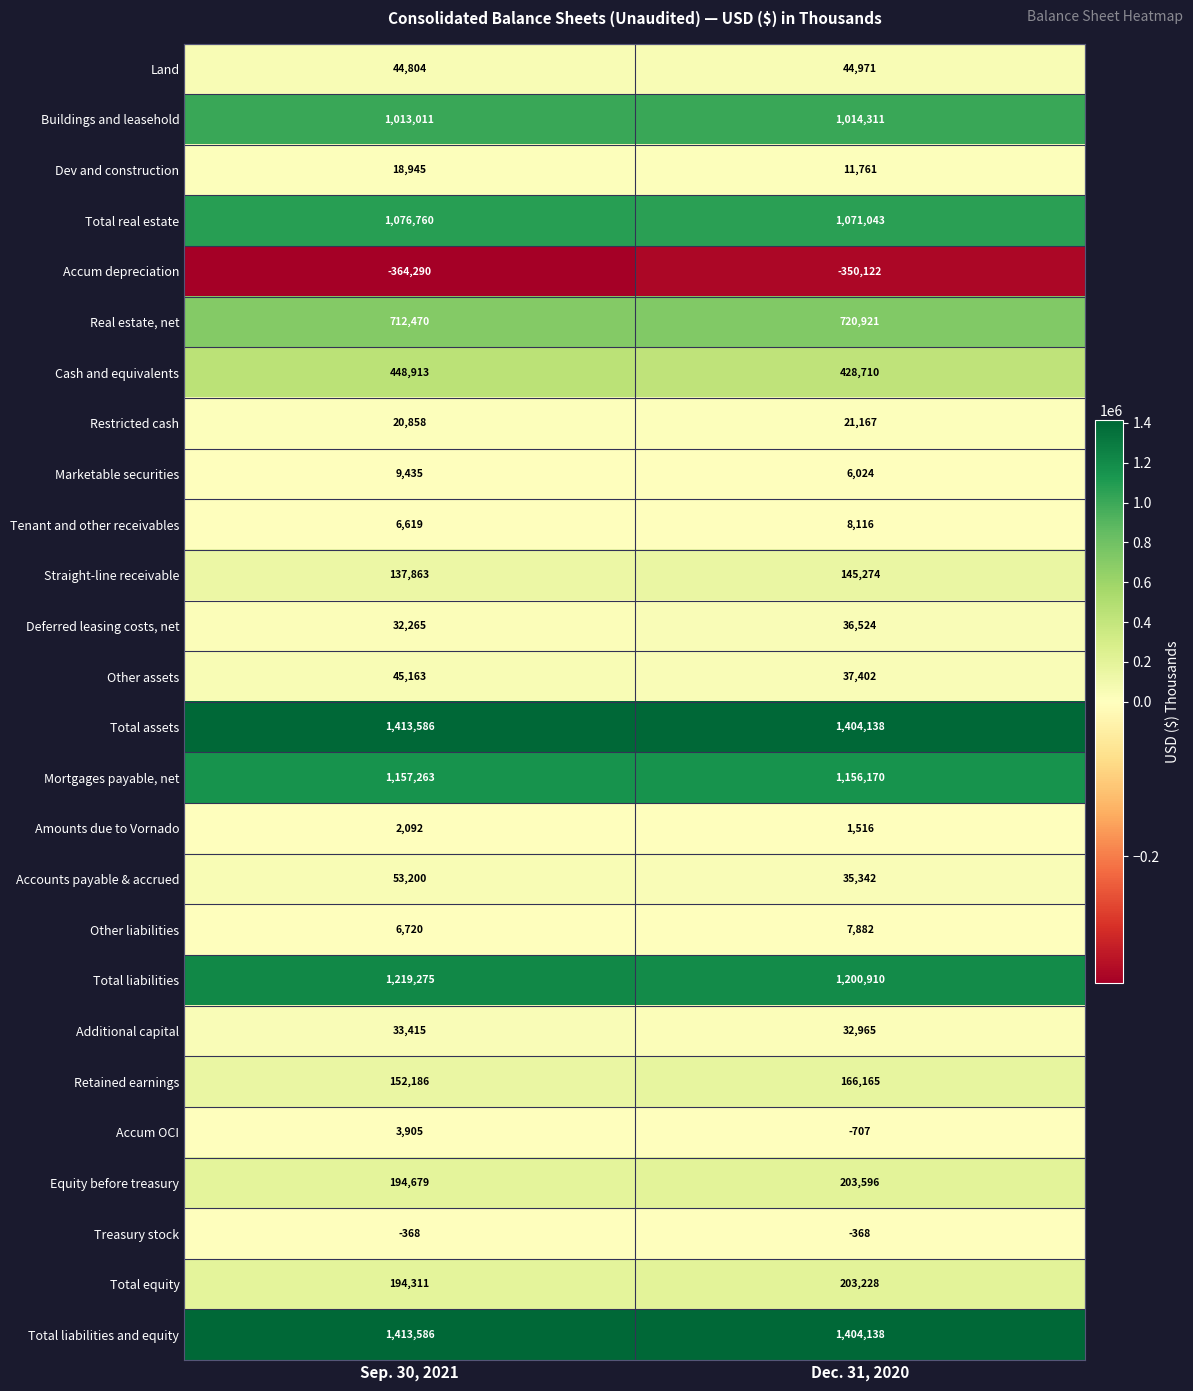

Which category has the lowest value across all series?

Sep. 30, 2021